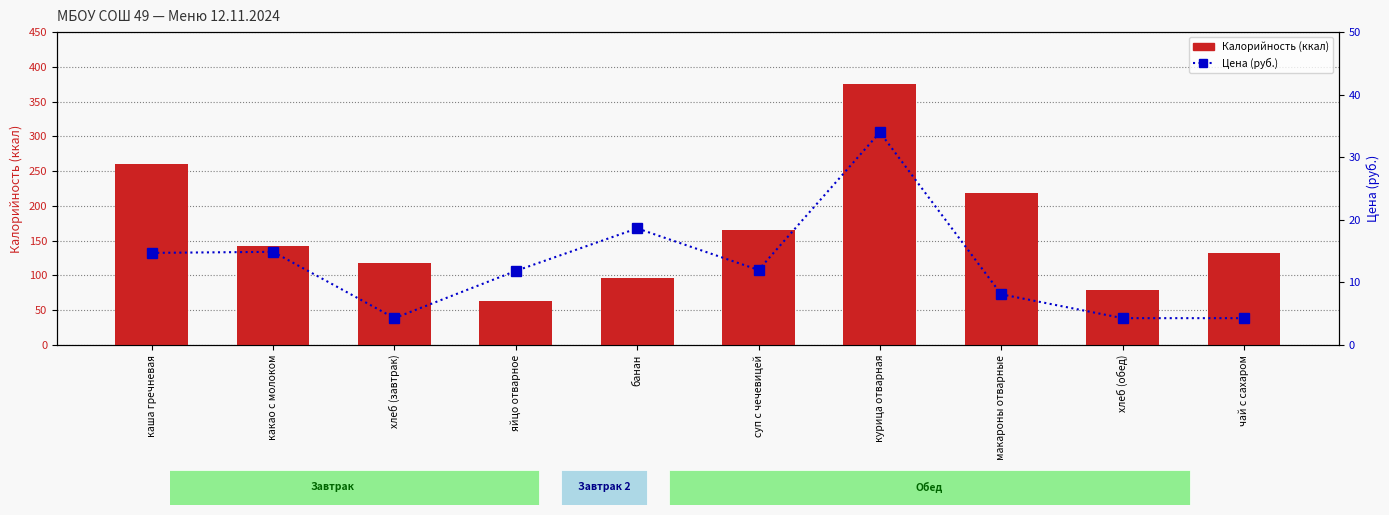

How many categories are shown in the chart?

10